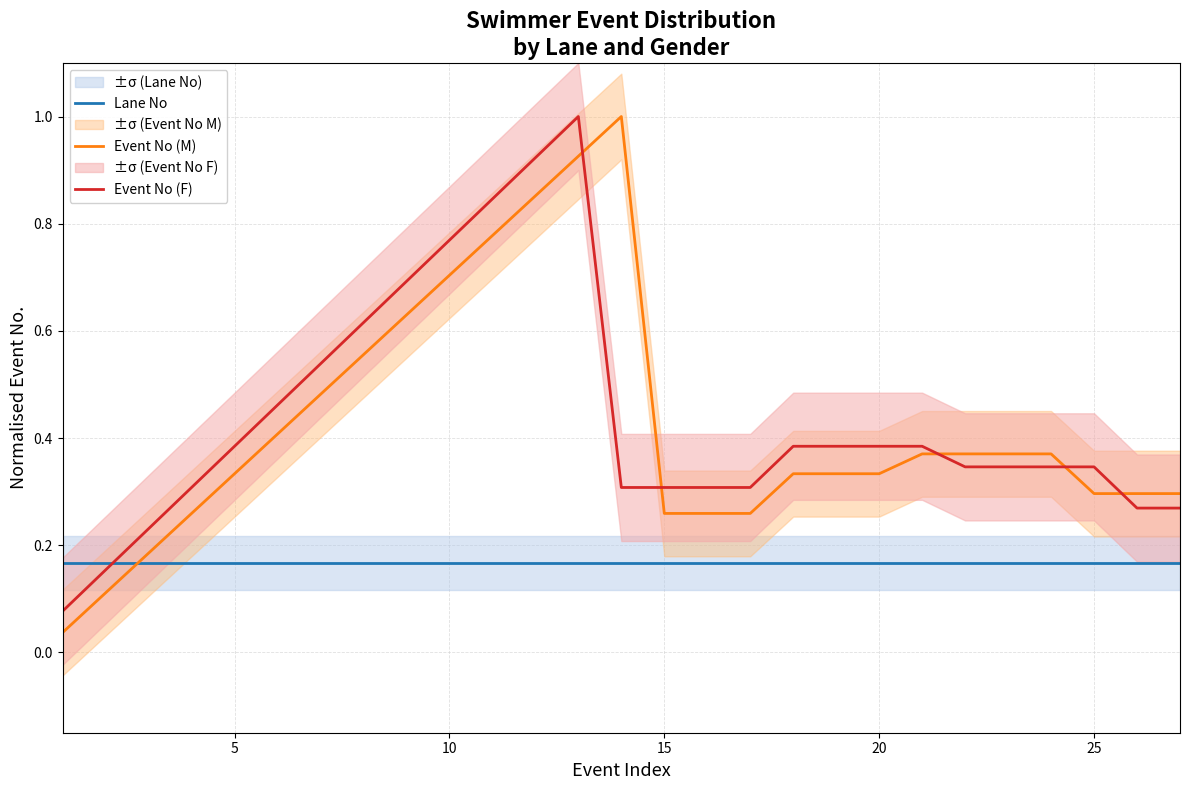

True or false: Lane No and Event No (M) intersect in this chart.

True